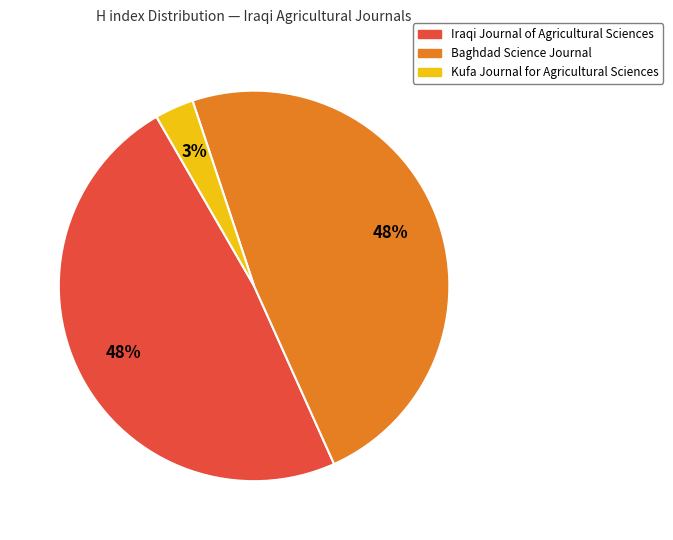

True or false: Iraqi Journal of Agricultural Sciences accounts for 58% of the total.

False